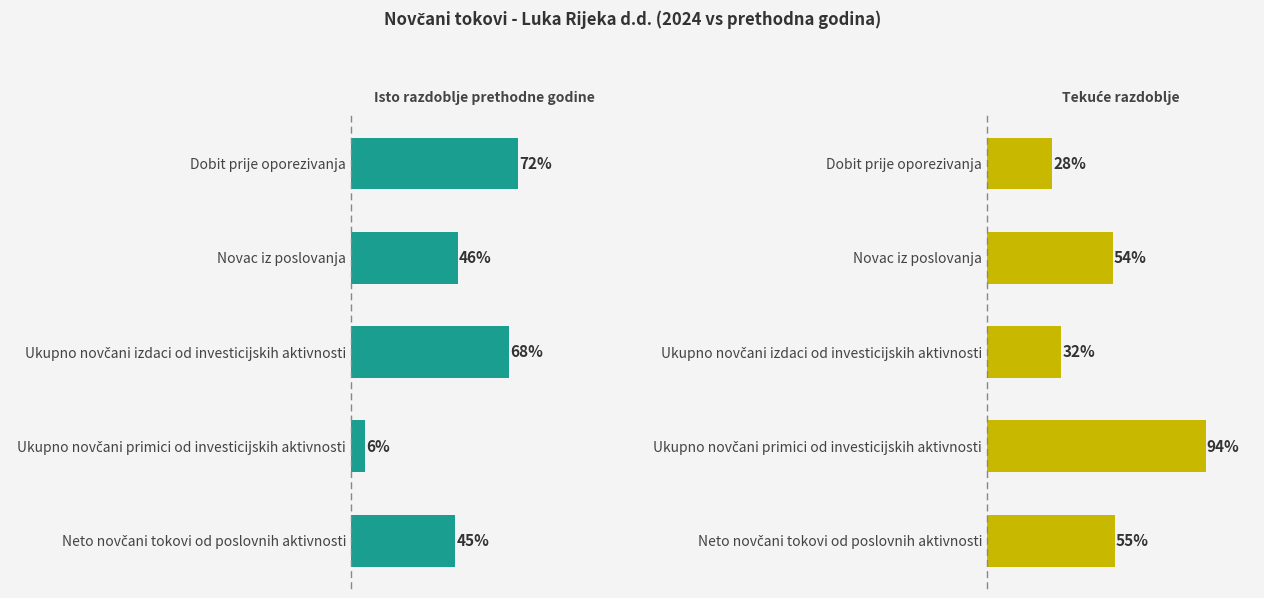

What are all the series names shown in the legend?

Isto razdoblje prethodne godine, Tekuće razdoblje